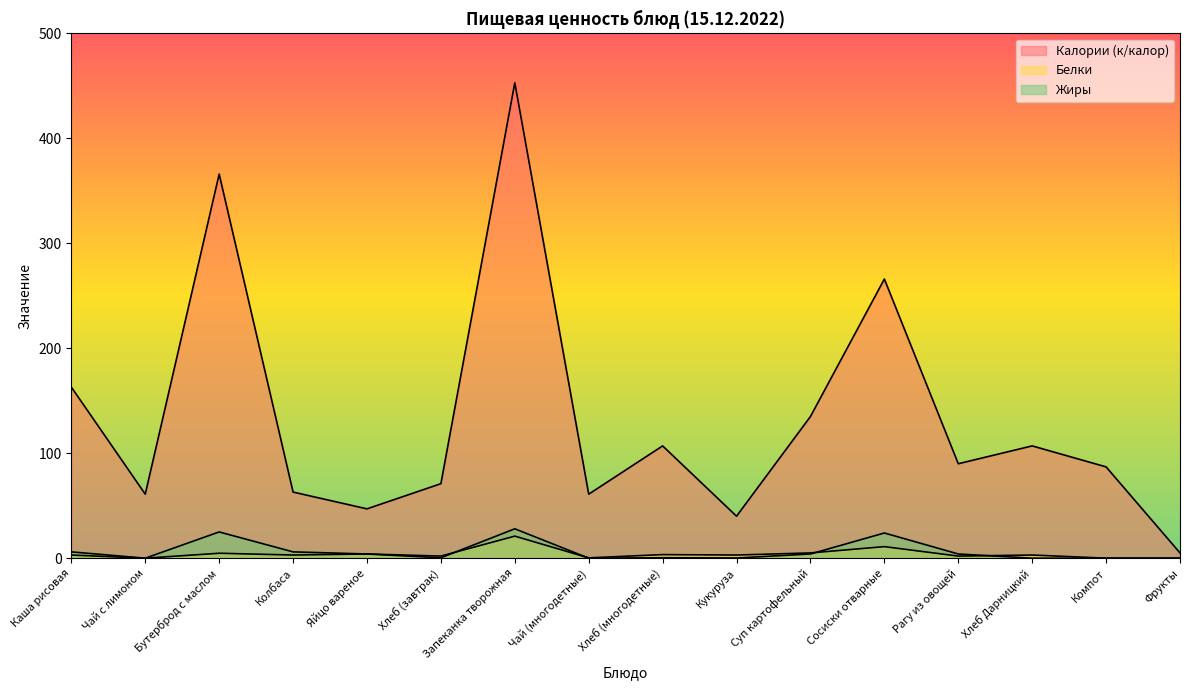

What is the greatest value displayed?

453.0